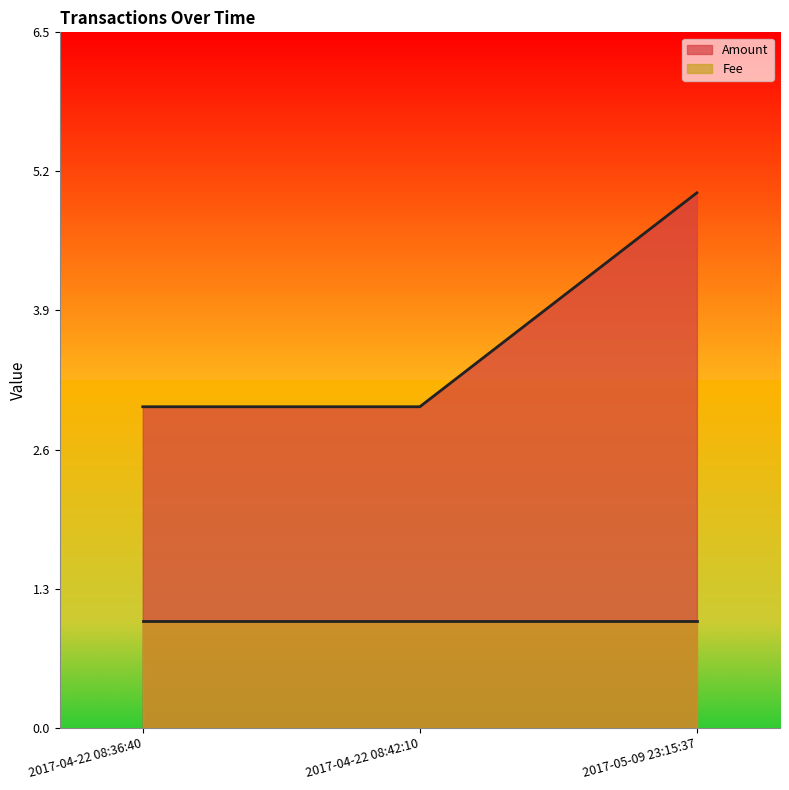

Is it true that Amount equals 5 at 2017-04-22 08:36:40?

False